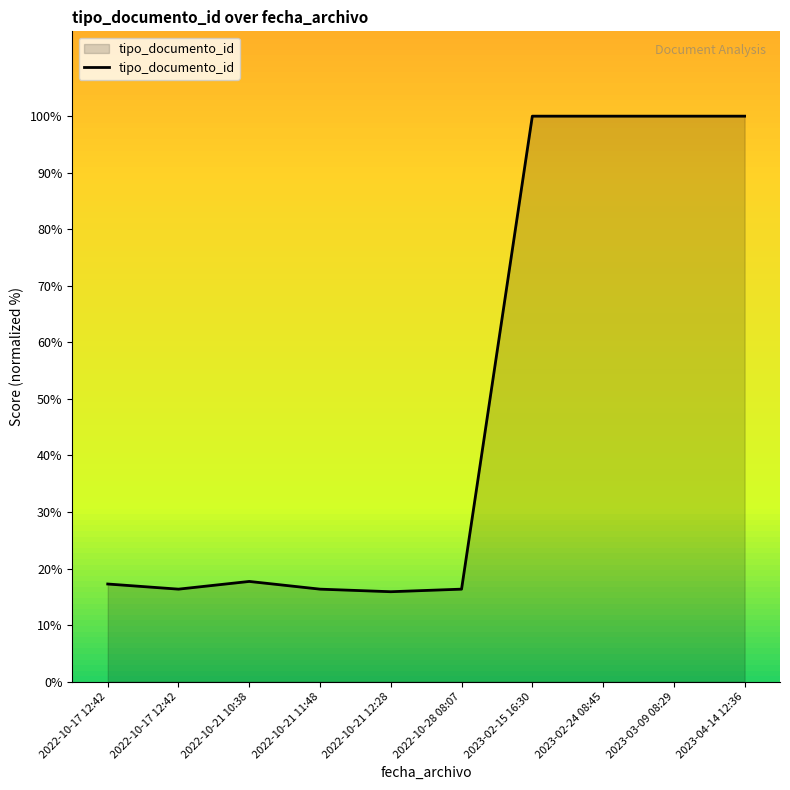

What is the value of the 1st point from the left?

17.3